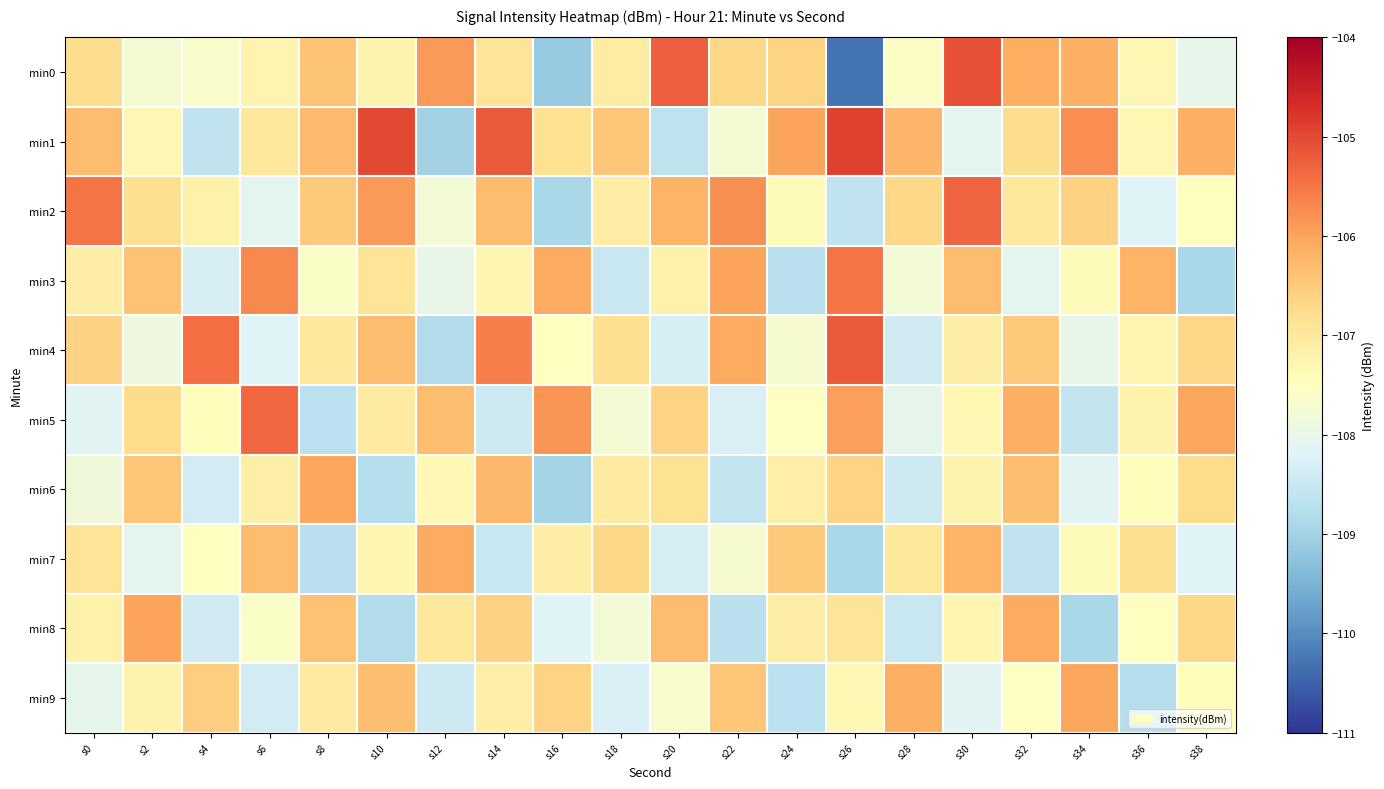

At how many categories does at least one series exceed -108?

20